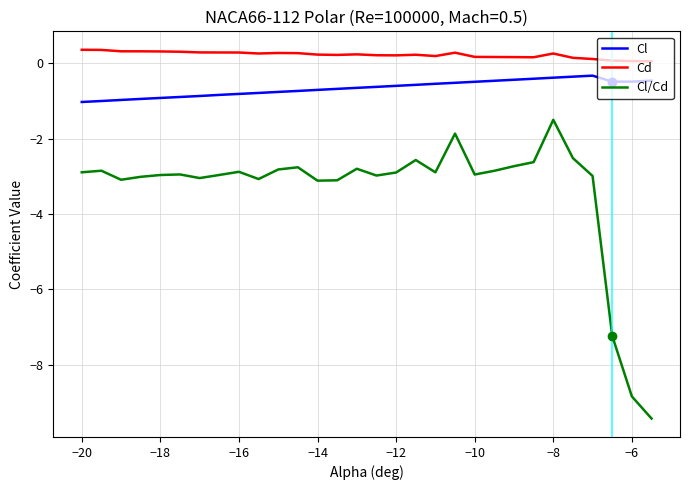

Which series has the largest total across all categories?

Cd